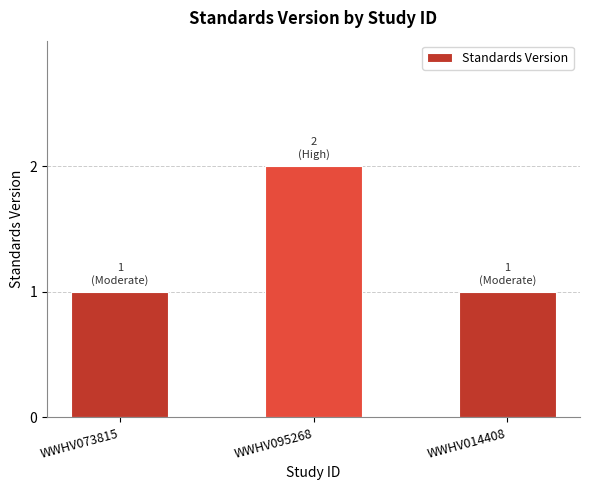

What is the difference between the maximum and minimum values?

1